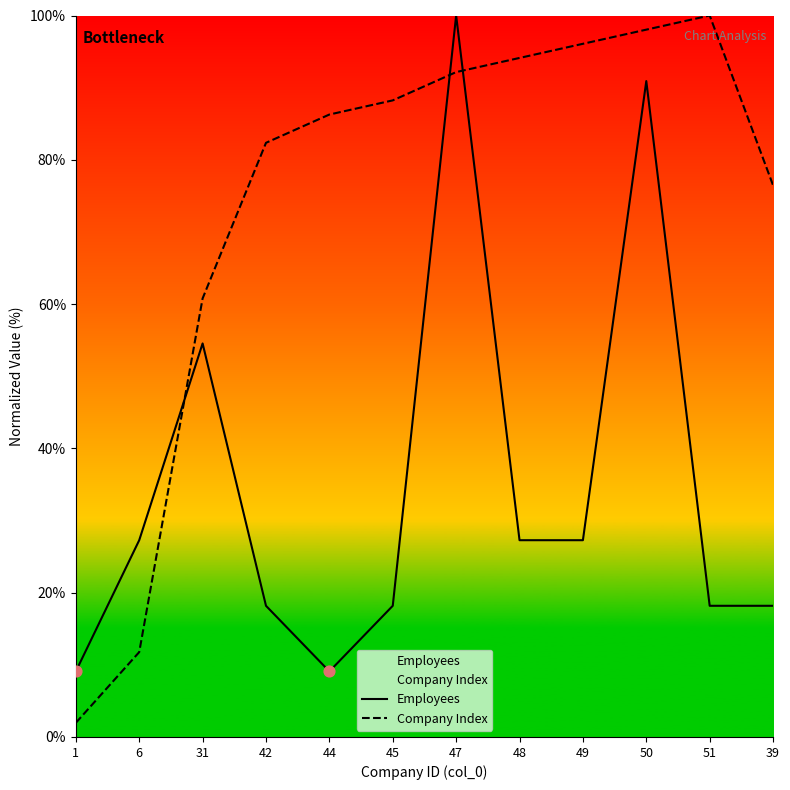

At which category is the sum across all series the highest?

47